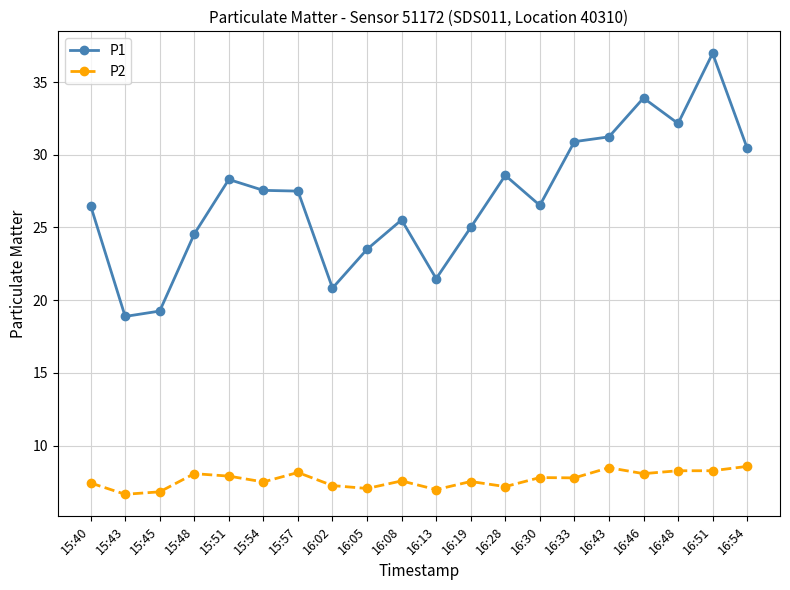

True or false: P1 and P2 intersect in this chart.

False